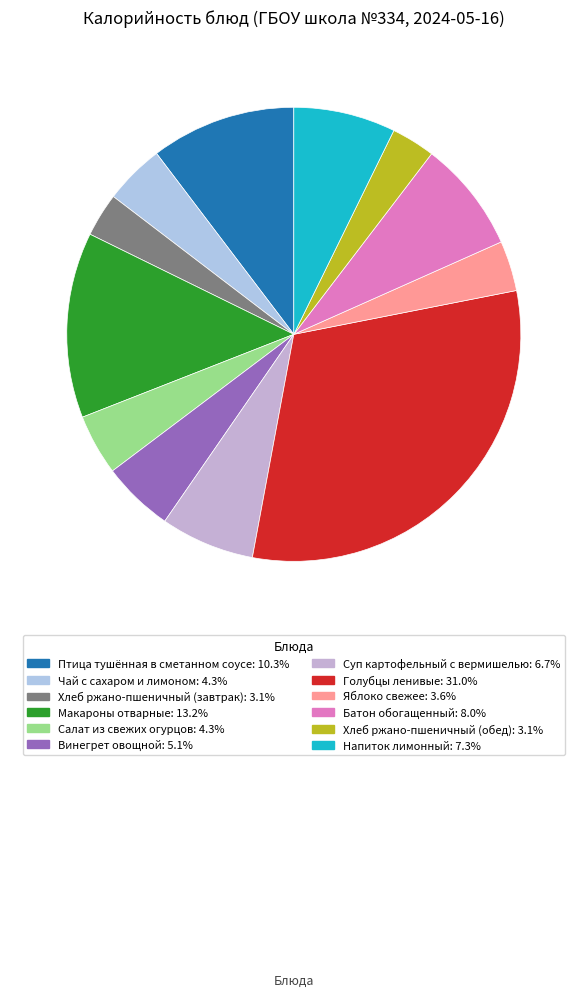

Which category has the biggest portion of the pie?

Голубцы ленивые